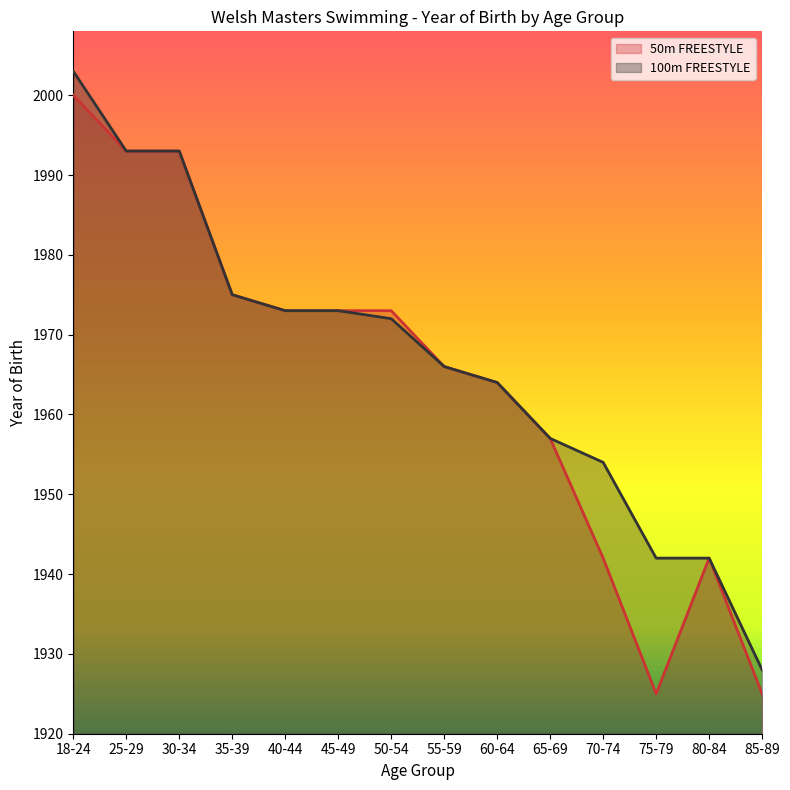

Between 35-39 and 60-64, which series saw the biggest shift?

50m FREESTYLE